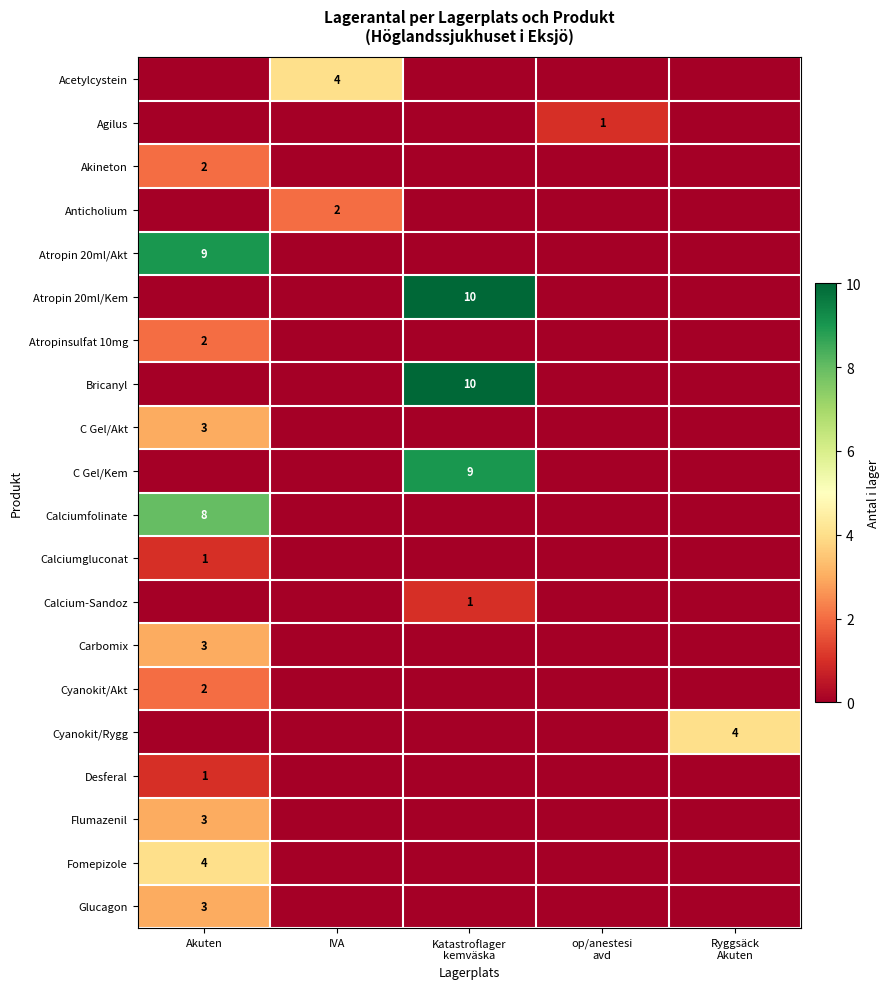

Is the value of Calcium-Sandoz at op/anestesi avd greater than the value of Atropin 20ml/Akt at Ryggsäck Akuten?

No